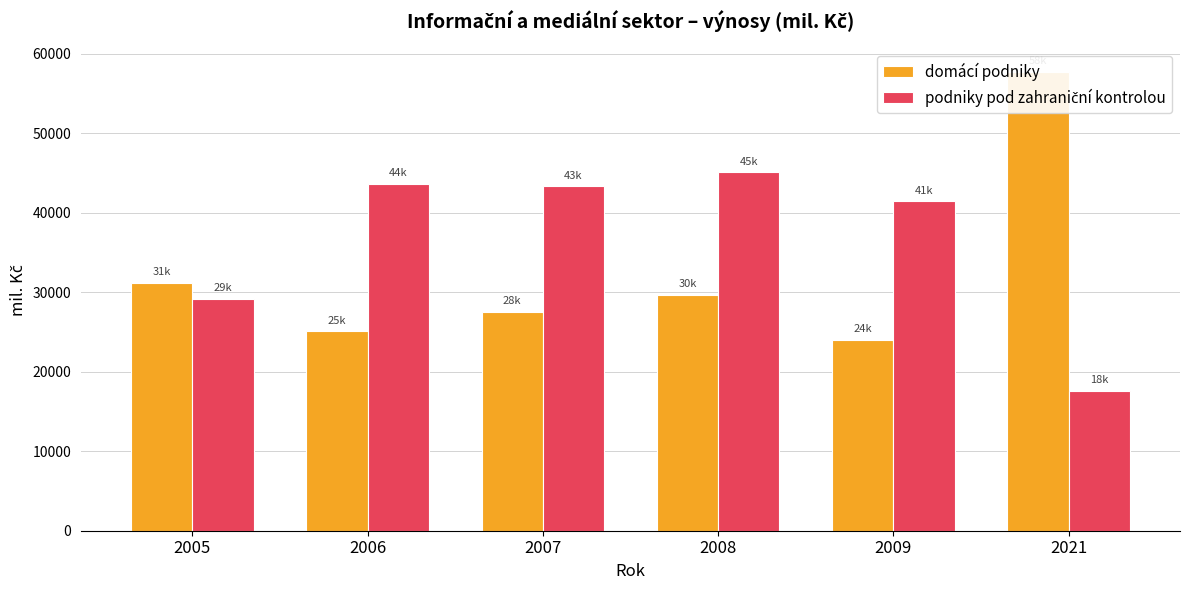

What is the difference between the highest and lowest values at 2009?

17388.8